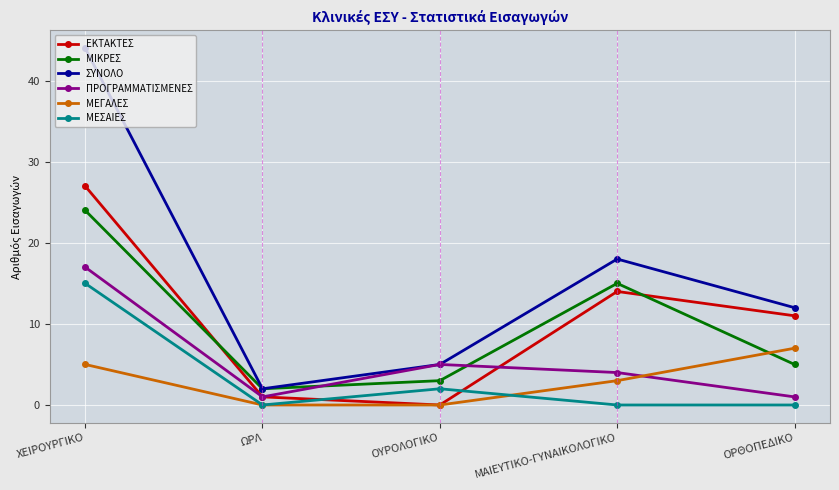

True or false: ΜΕΓΑΛΕΣ has more than 2 points higher than both neighbors.

False